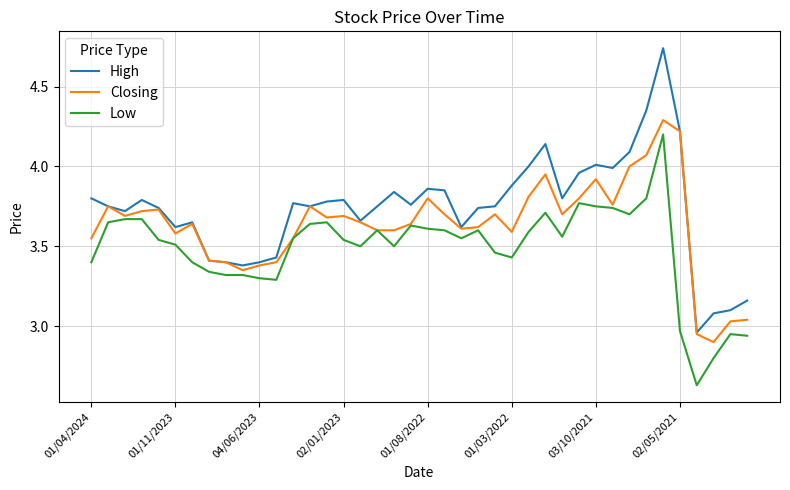

Which series has the largest total across all categories?

High